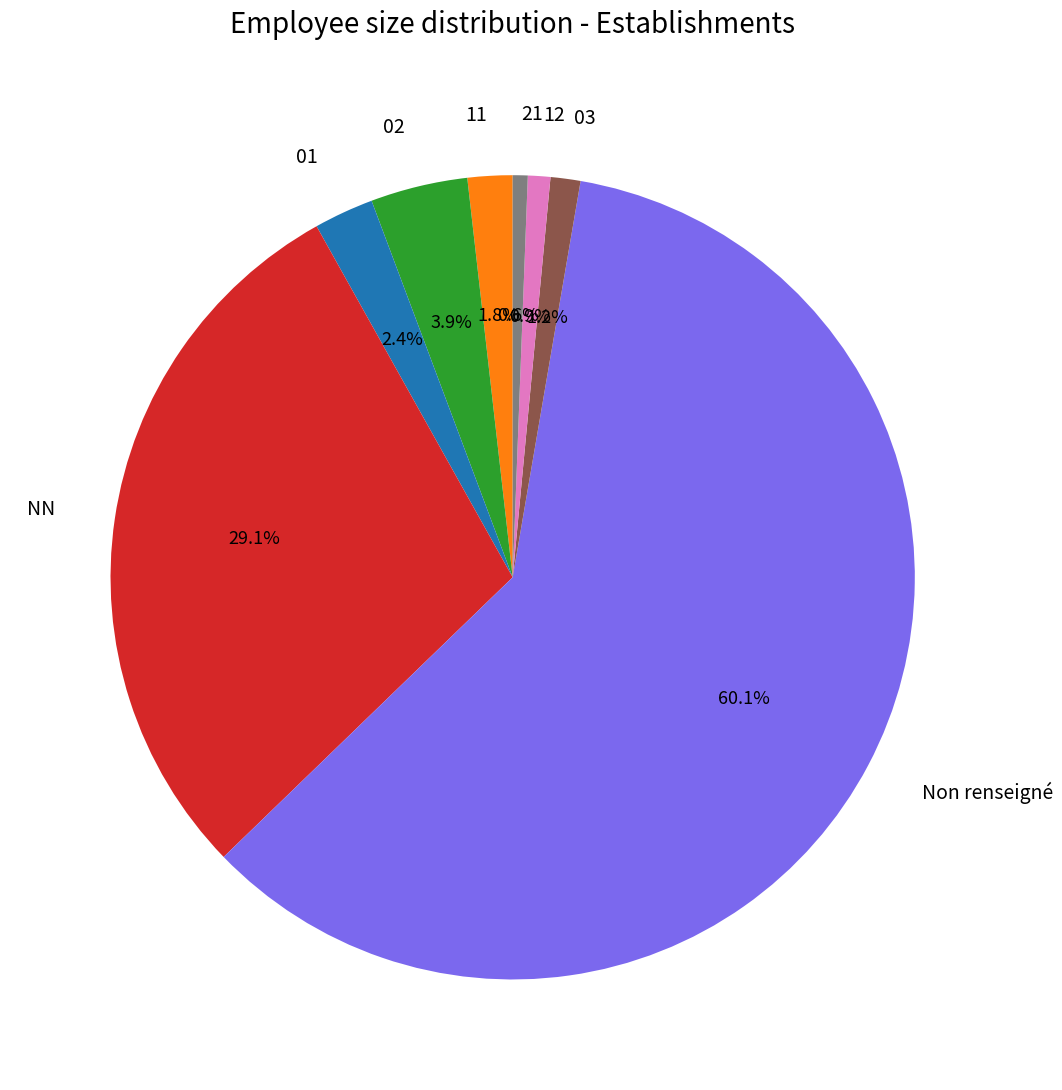

What percentage is NOT represented by 12?

99.1%